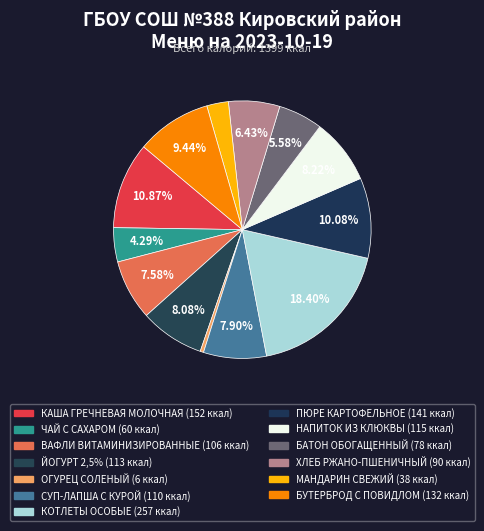

True or false: БУТЕРБРОД С ПОВИДЛОМ accounts for 9% of the total.

True